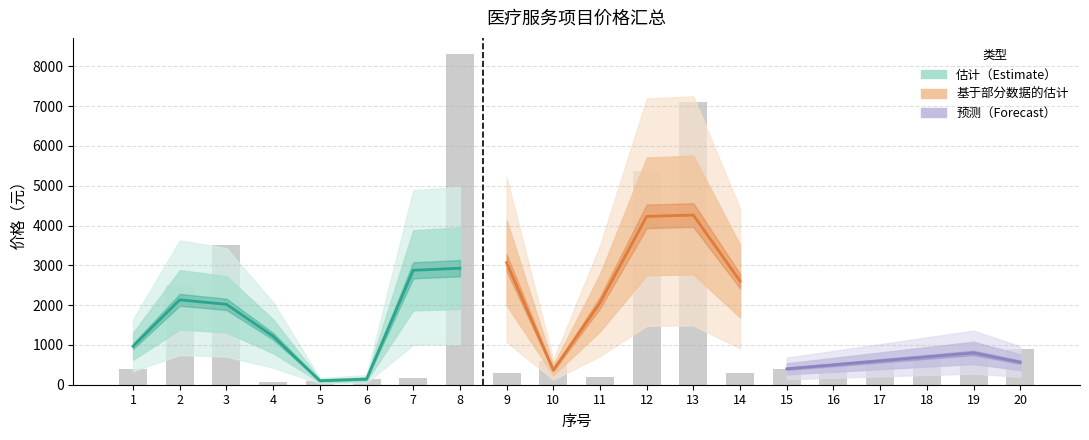

Is it true that the value at 7 is 181.0?

True